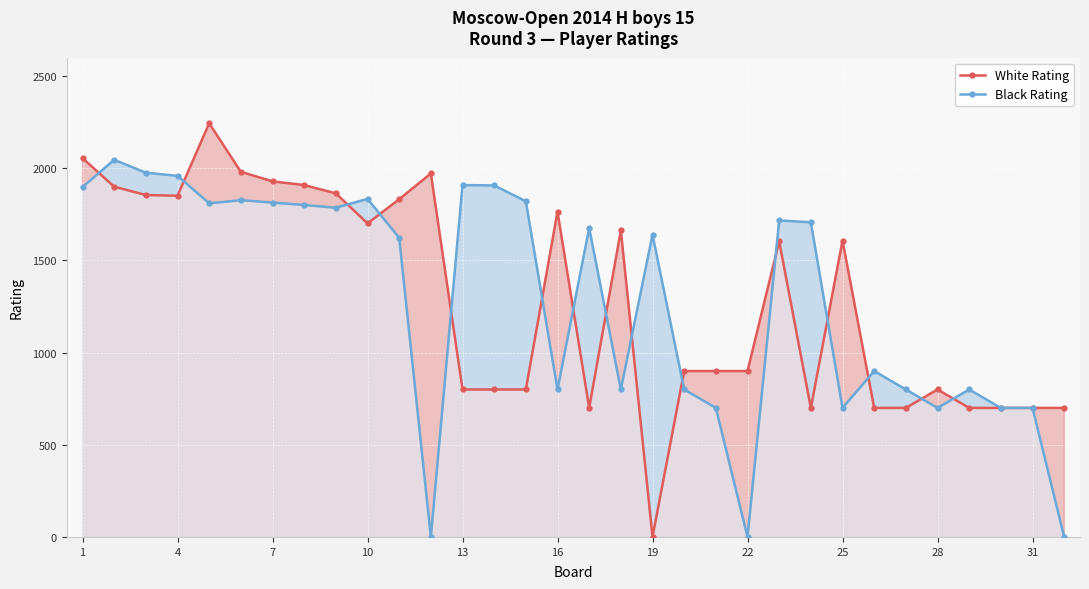

The value of White Rating at 26 is 160. True or false?

False